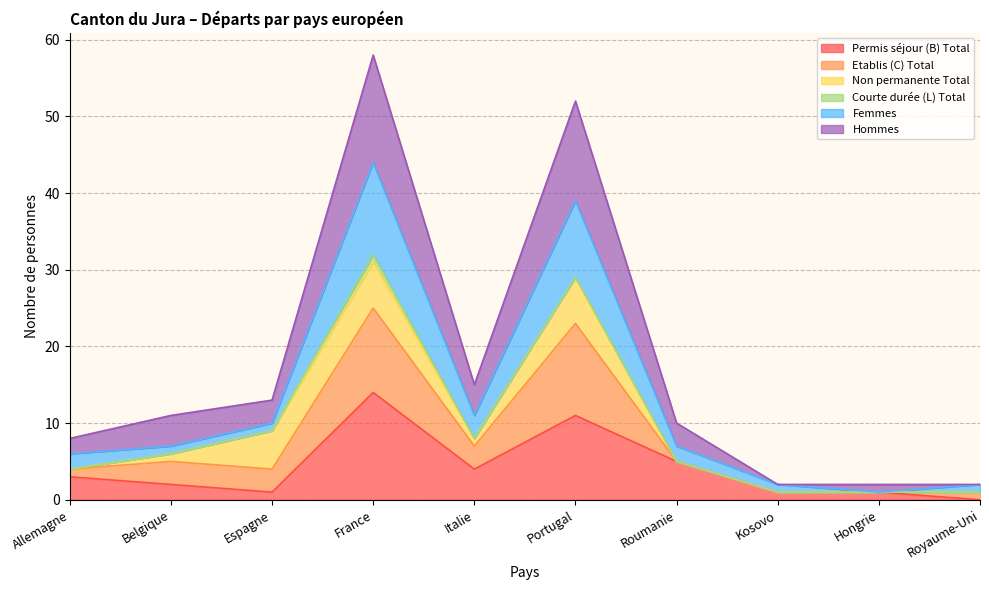

How many lines are shown in the chart?

6